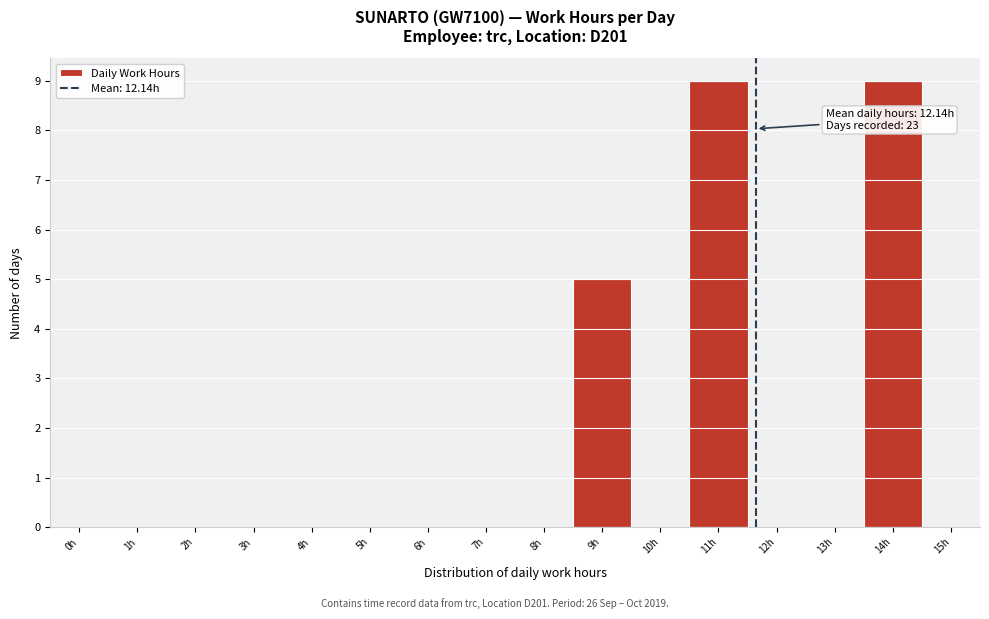

Reading left to right, list all the values displayed in this chart.

0h=0	1h=0	2h=0	3h=0	4h=0	5h=0	6h=0	7h=0	8h=0	9h=5	10h=0	11h=9	12h=0	13h=0	14h=9	15h=0